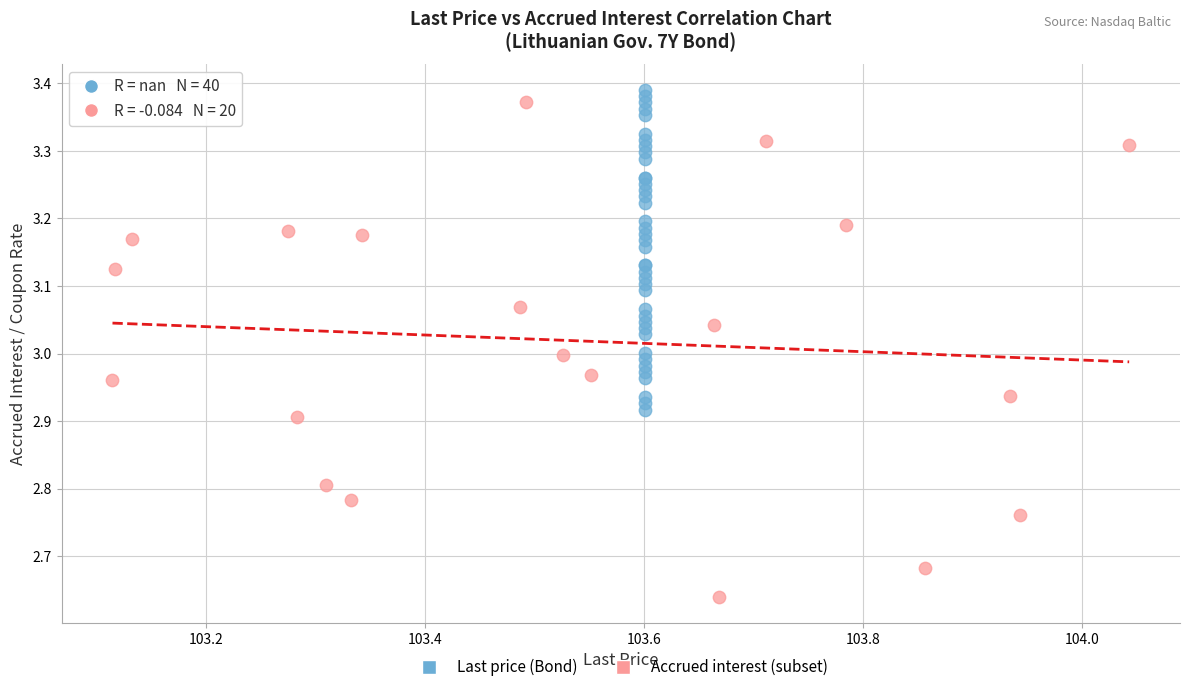

Which series has the largest Y range (max minus min)?

Accrued interest (subset)